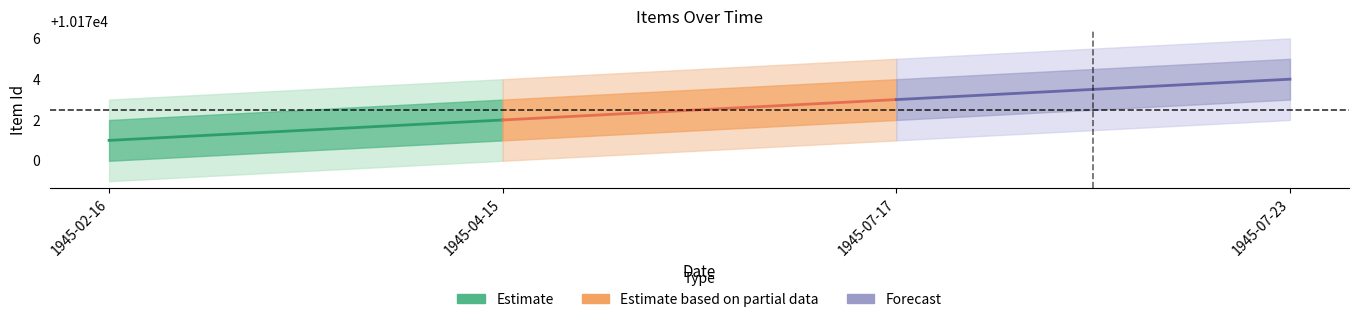

How many lines are shown in the chart?

3